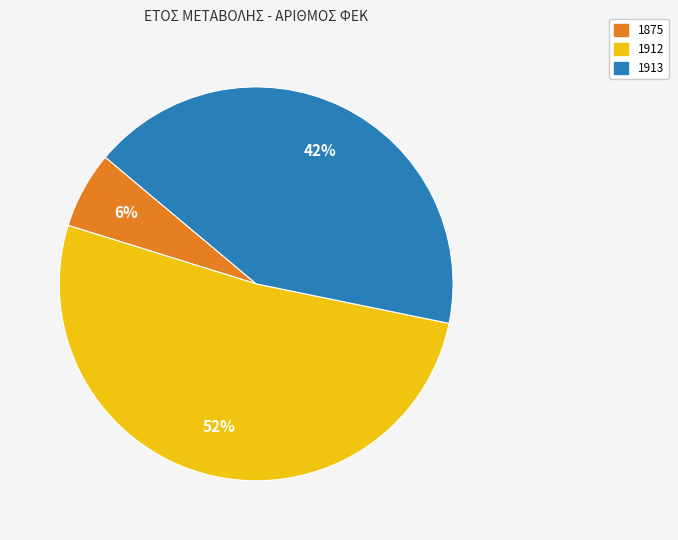

Is there a majority slice in this chart?

Yes